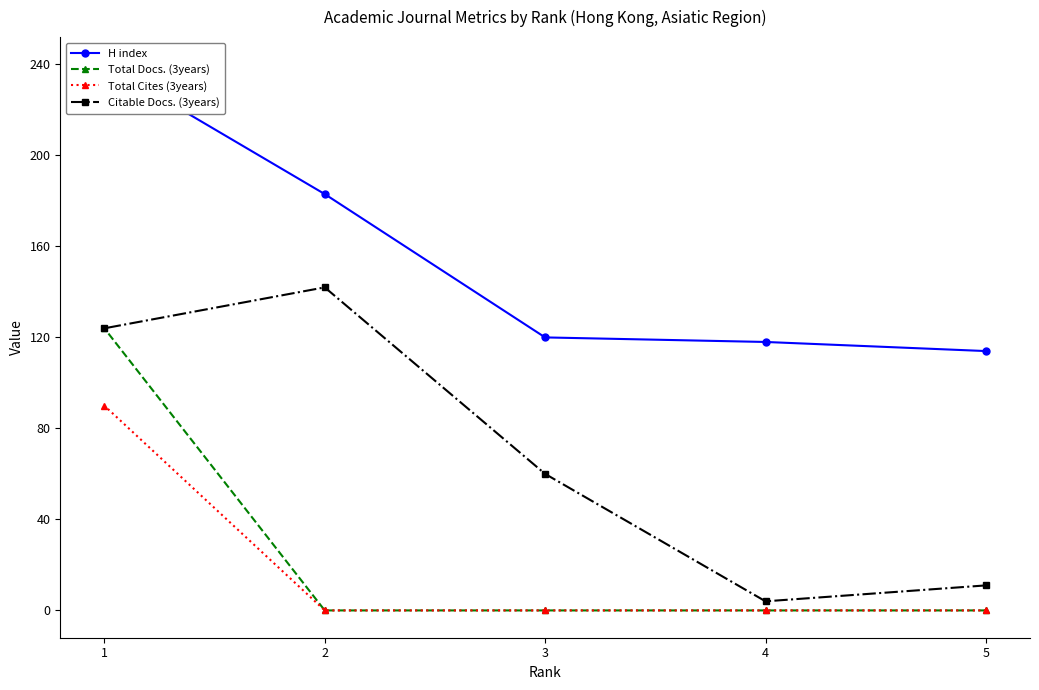

At which category is the sum across all series the highest?

1